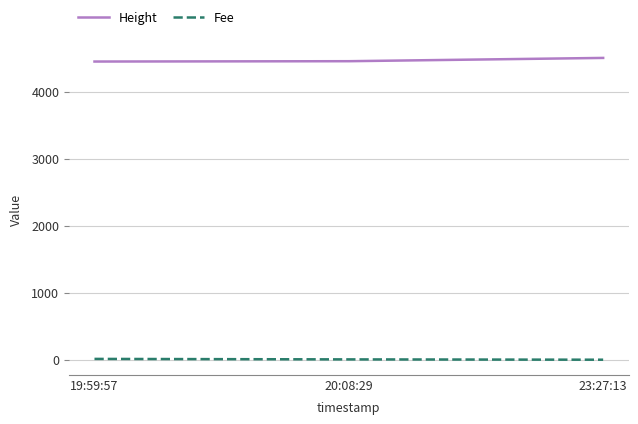

What is the sum of all Fee values?

17.2